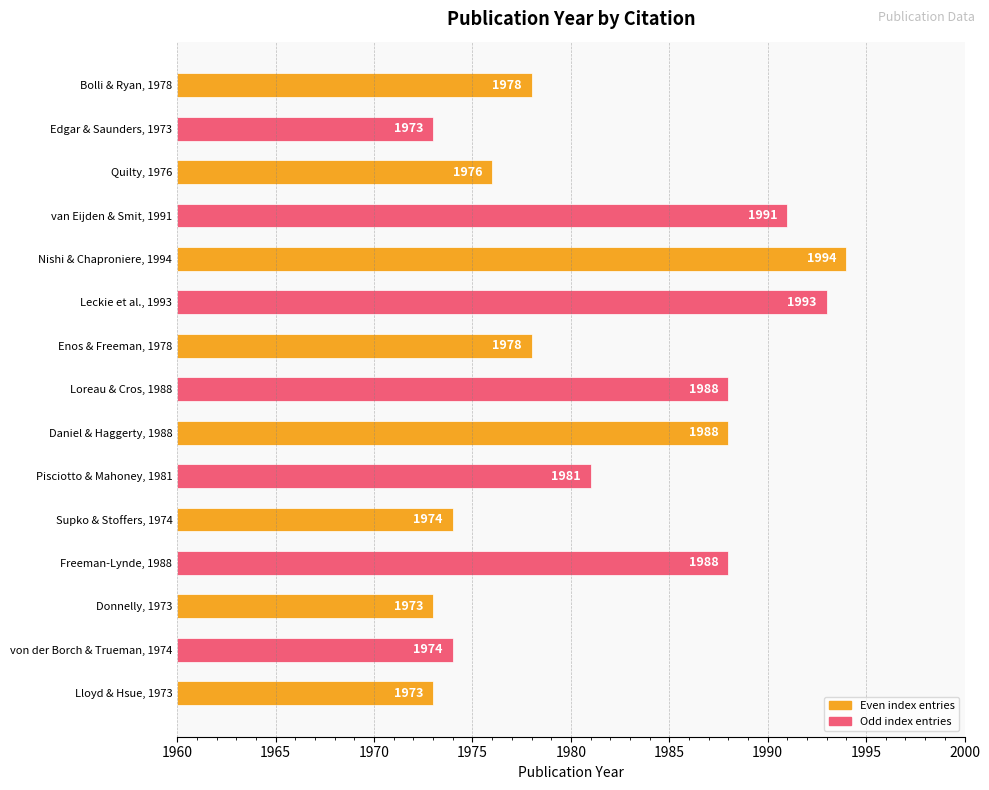

Are the bars grouped side by side (vs. stacked)?

No